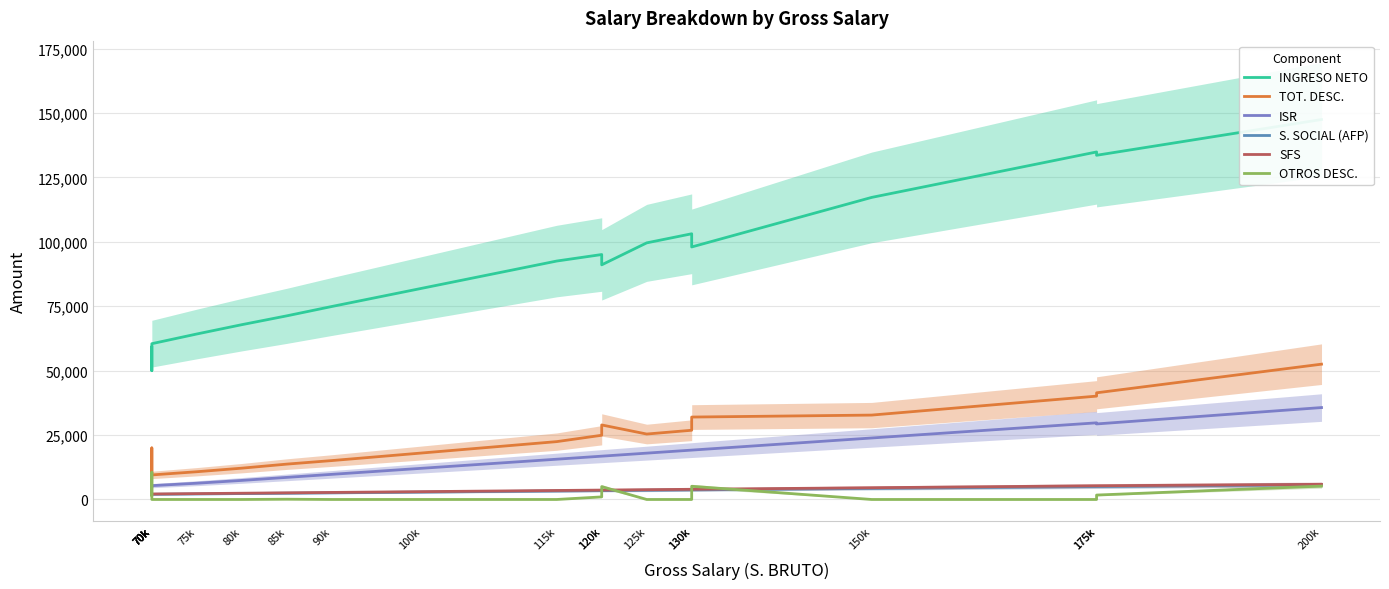

What is the difference between the highest and lowest values at 175k?

134885.2